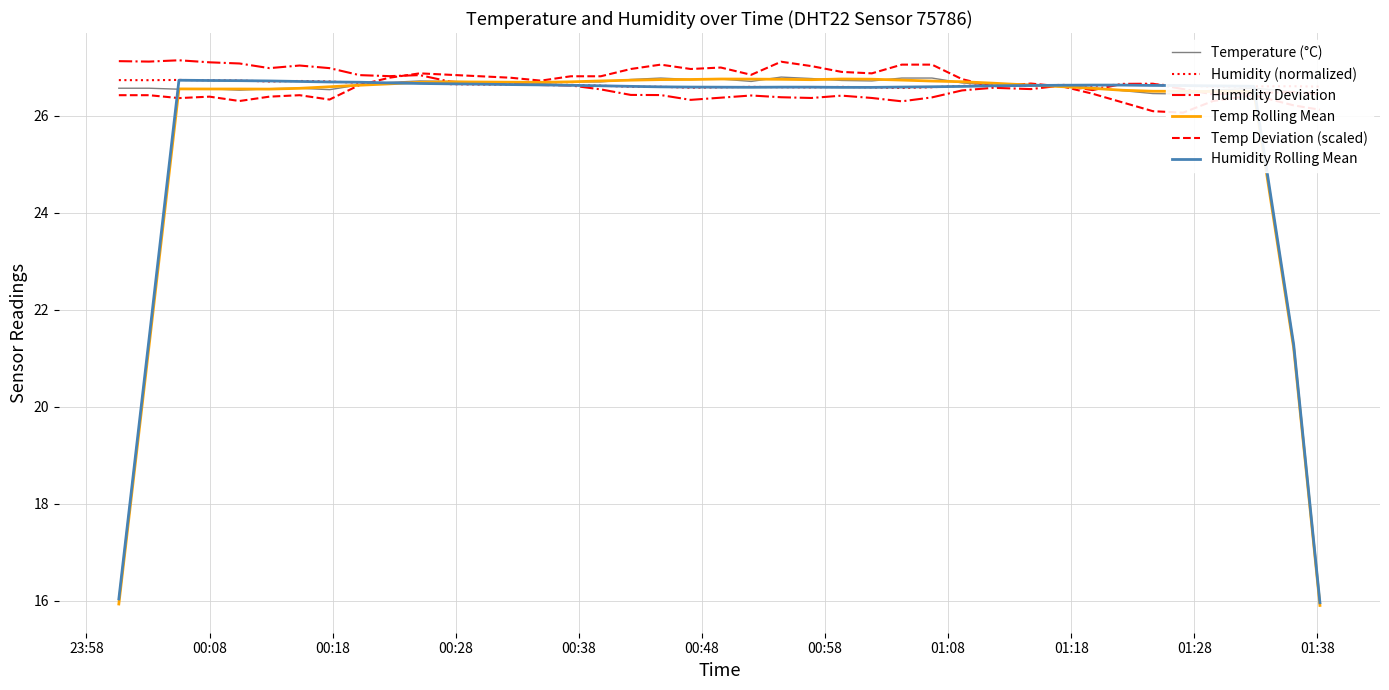

What is the maximum value for Humidity Deviation?

27.1